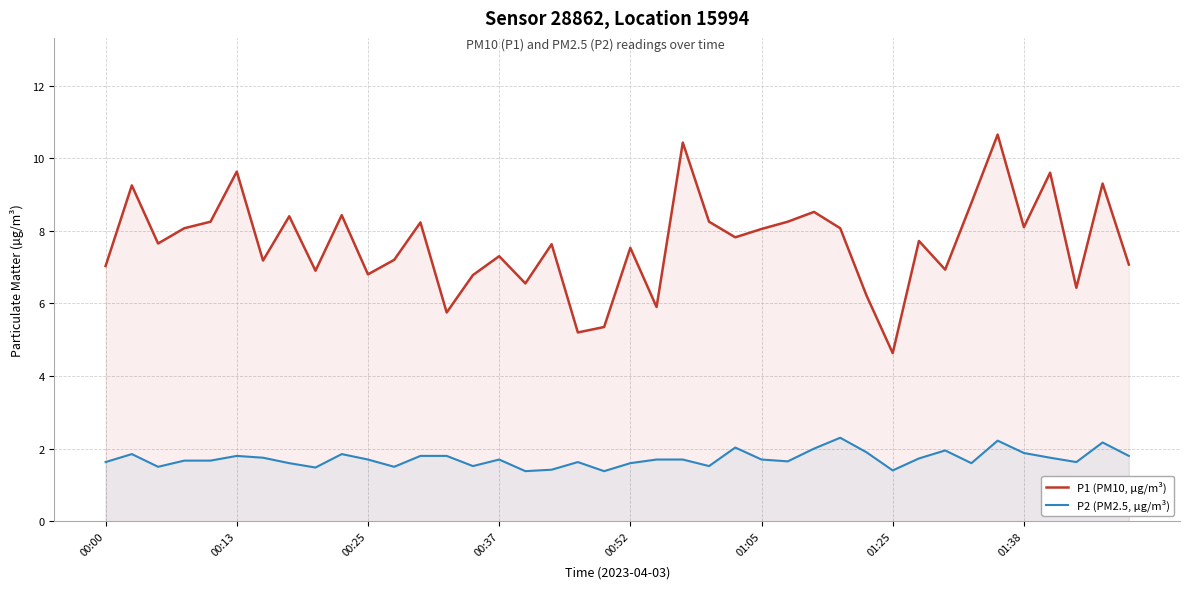

Count the number of categories in the chart.

40